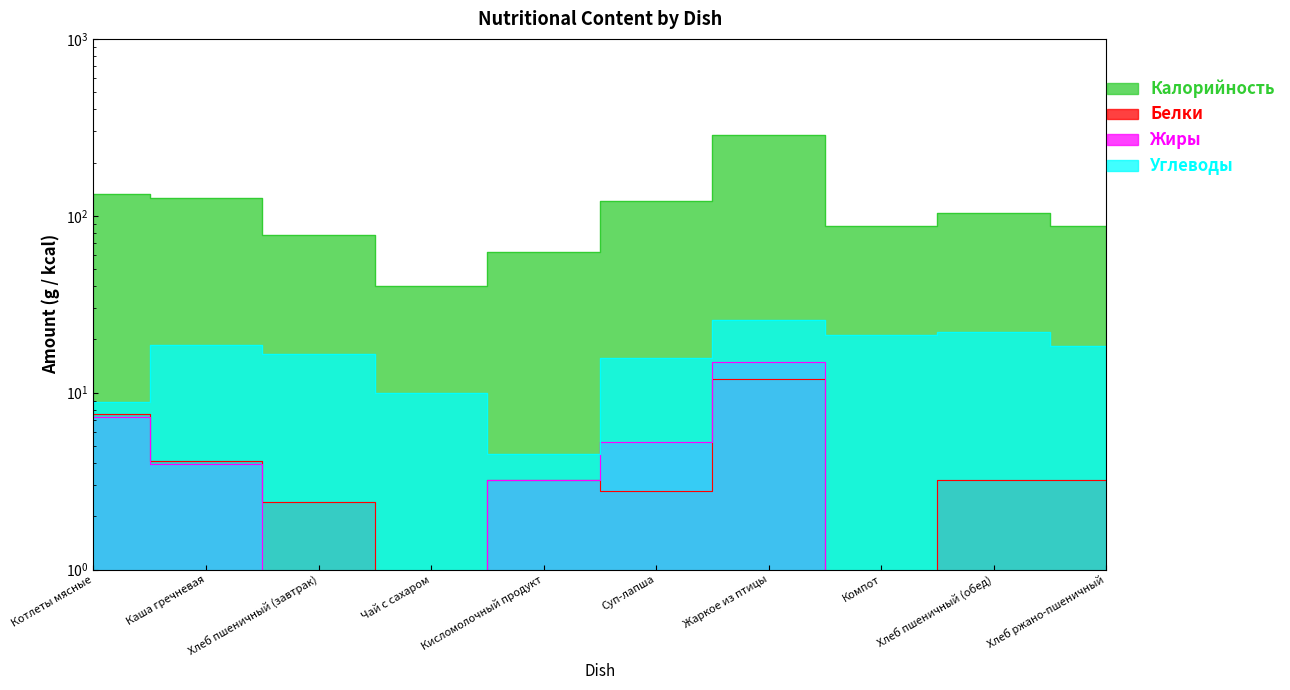

List the series in order of their peak value, lowest first.

Белки, Жиры, Углеводы, Калорийность